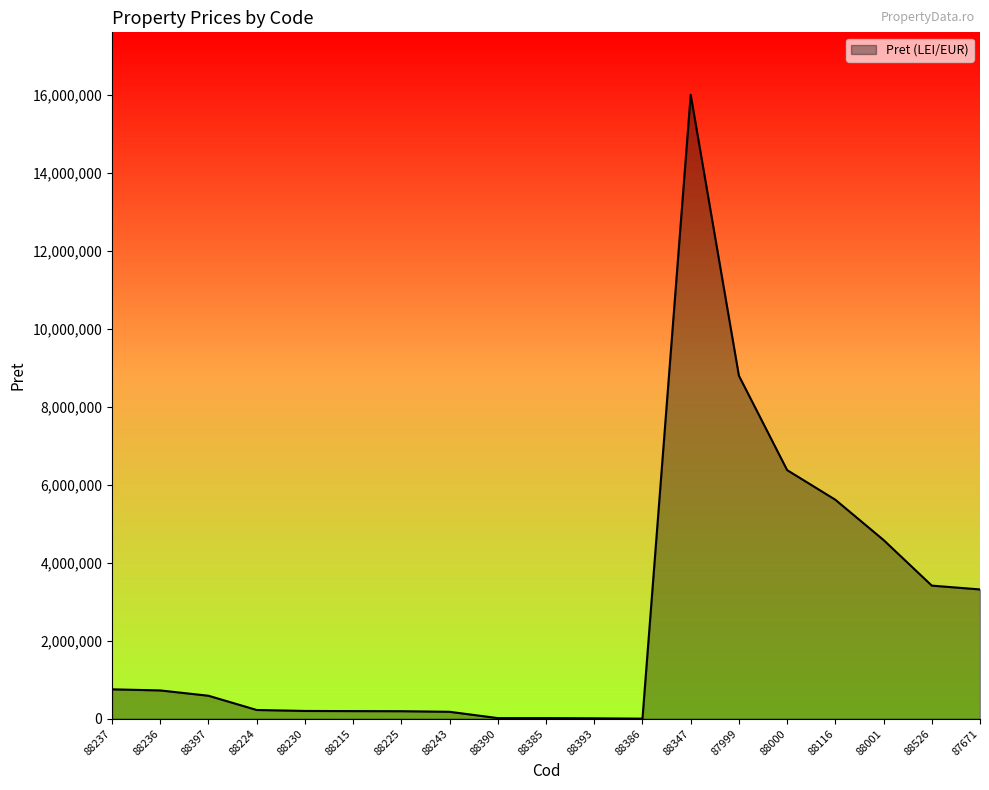

What is the greatest value displayed?

16000000.0